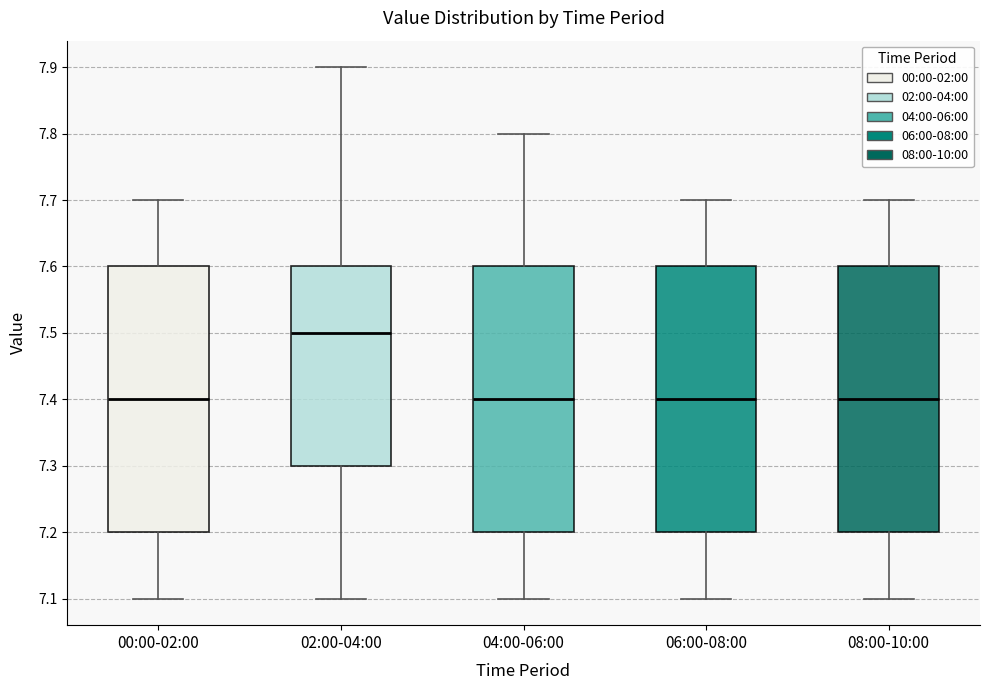

Reading left to right, transcribe this box plot: for each box, give where its median line is, the range the box spans, and where its two whiskers end, as read against the y-axis. The values are not printed on the chart, so give them approximately, as read against the axis.

00:00-02:00: median 7.4, box 7.2 to 7.6, whiskers 7.1 to 7.7
02:00-04:00: median 7.5, box 7.3 to 7.6, whiskers 7.1 to 7.9
04:00-06:00: median 7.4, box 7.2 to 7.6, whiskers 7.1 to 7.8
06:00-08:00: median 7.4, box 7.2 to 7.6, whiskers 7.1 to 7.7
08:00-10:00: median 7.4, box 7.2 to 7.6, whiskers 7.1 to 7.7